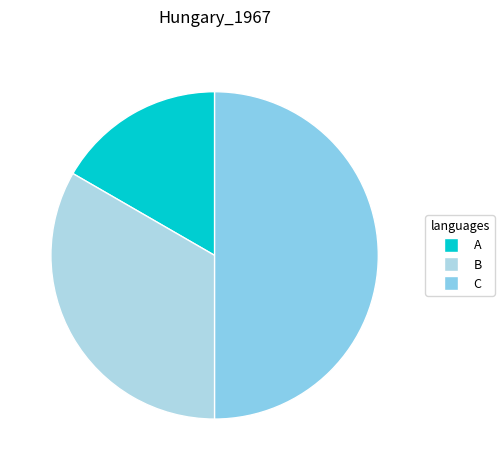

How many segments does this pie chart have?

3